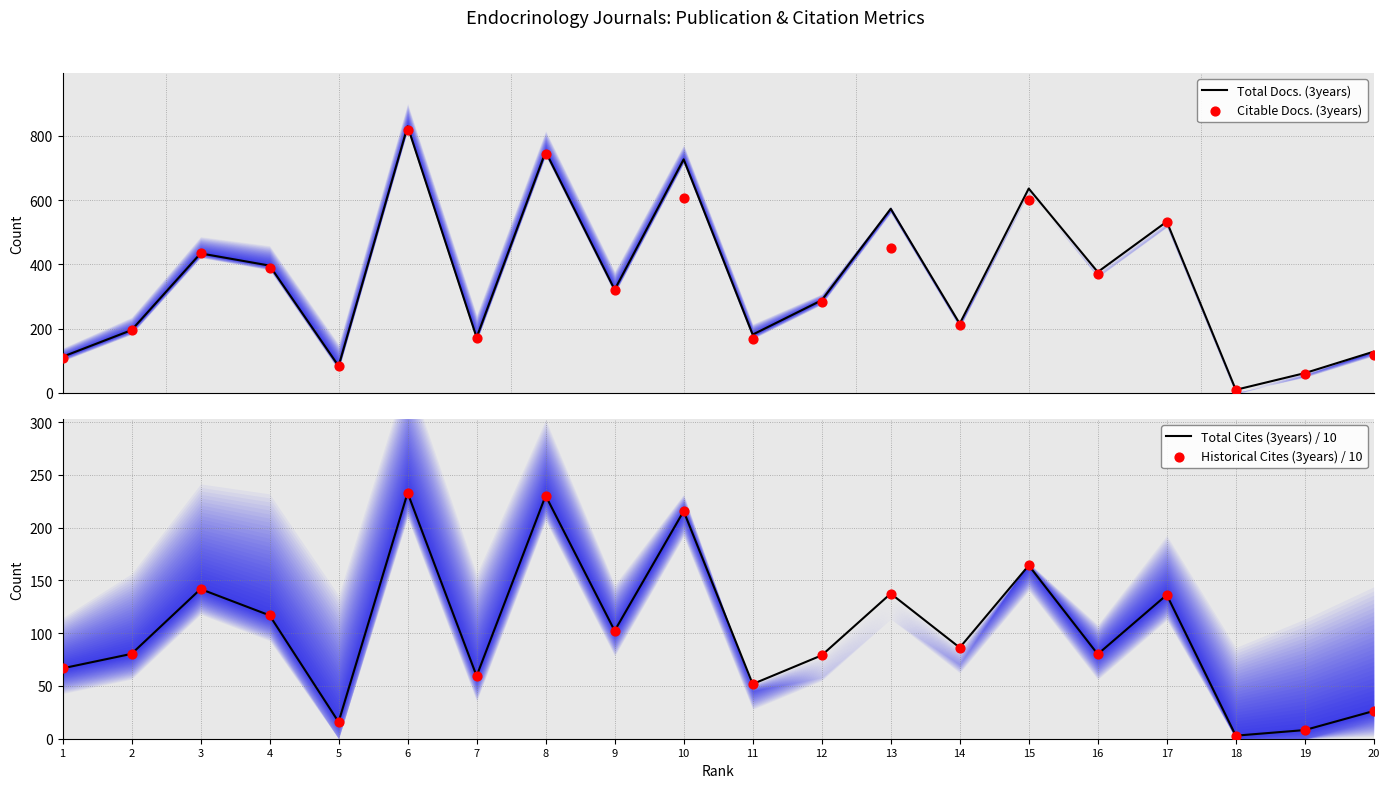

Which series has the largest total across all categories?

Total Docs. (3years)